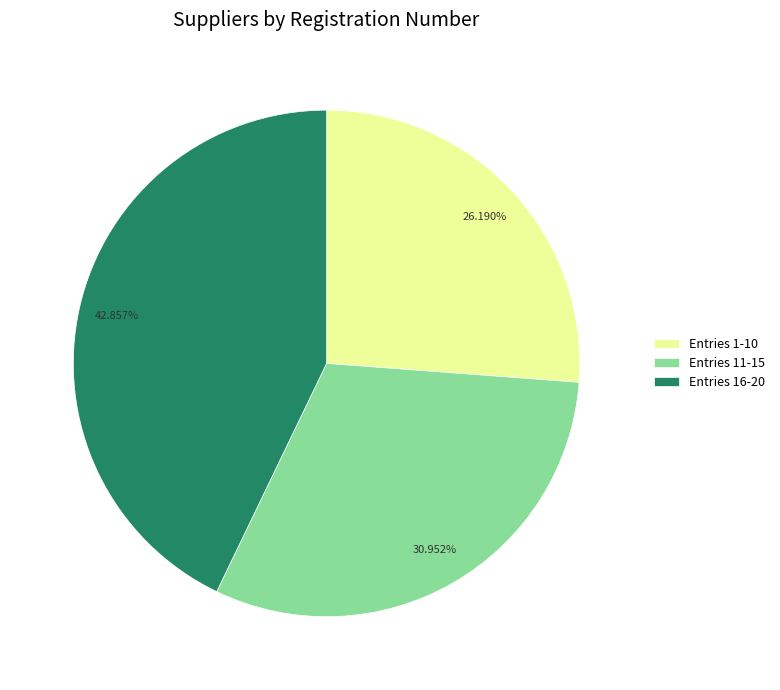

What is the smallest slice in the pie chart?

Entries 1-10